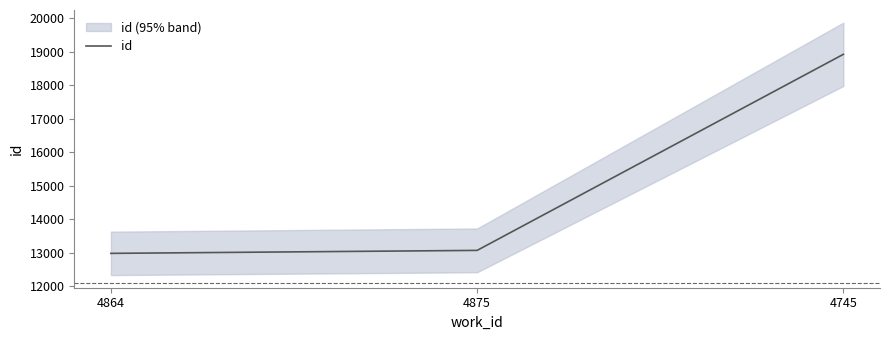

How many values are below 13066?

1